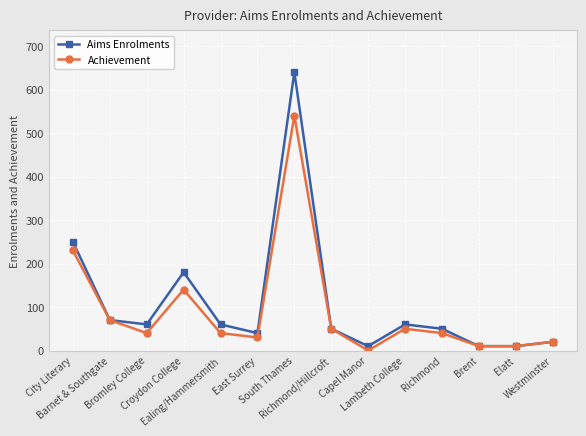

Rank the series by their maximum value, from lowest to highest.

Achievement, Aims Enrolments